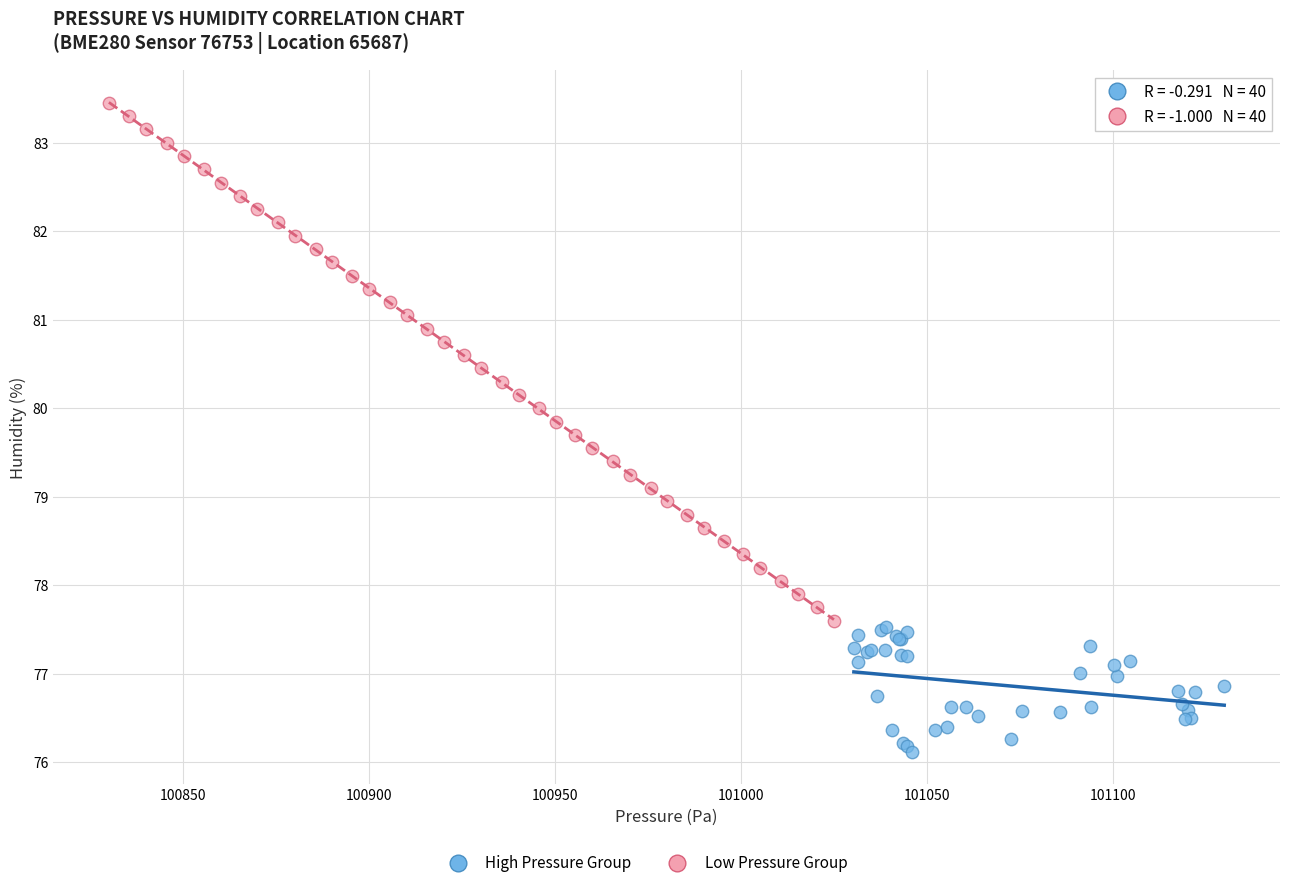

Which series contains the lowest Y value?

High Pressure Group